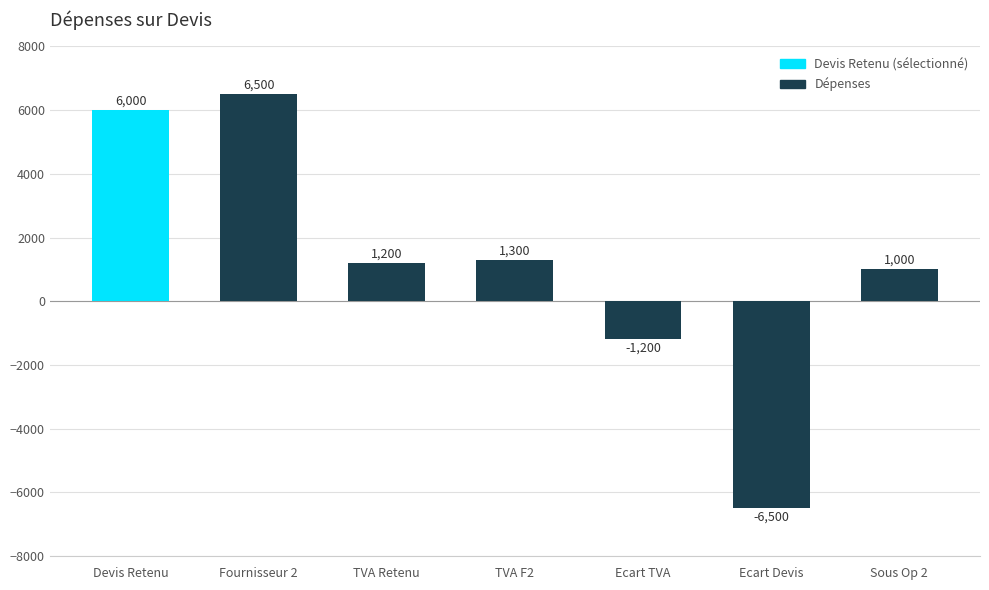

List the labels in order of value, largest first.

Fournisseur 2, Devis Retenu, TVA F2, TVA Retenu, Sous Op 2, Ecart TVA, Ecart Devis